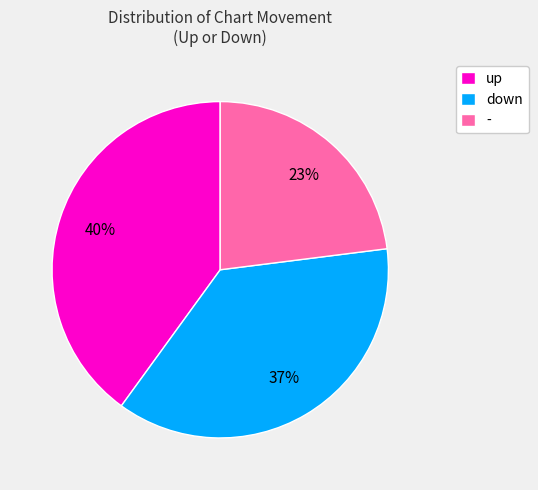

To the nearest percent, what is the average slice percentage?

33%